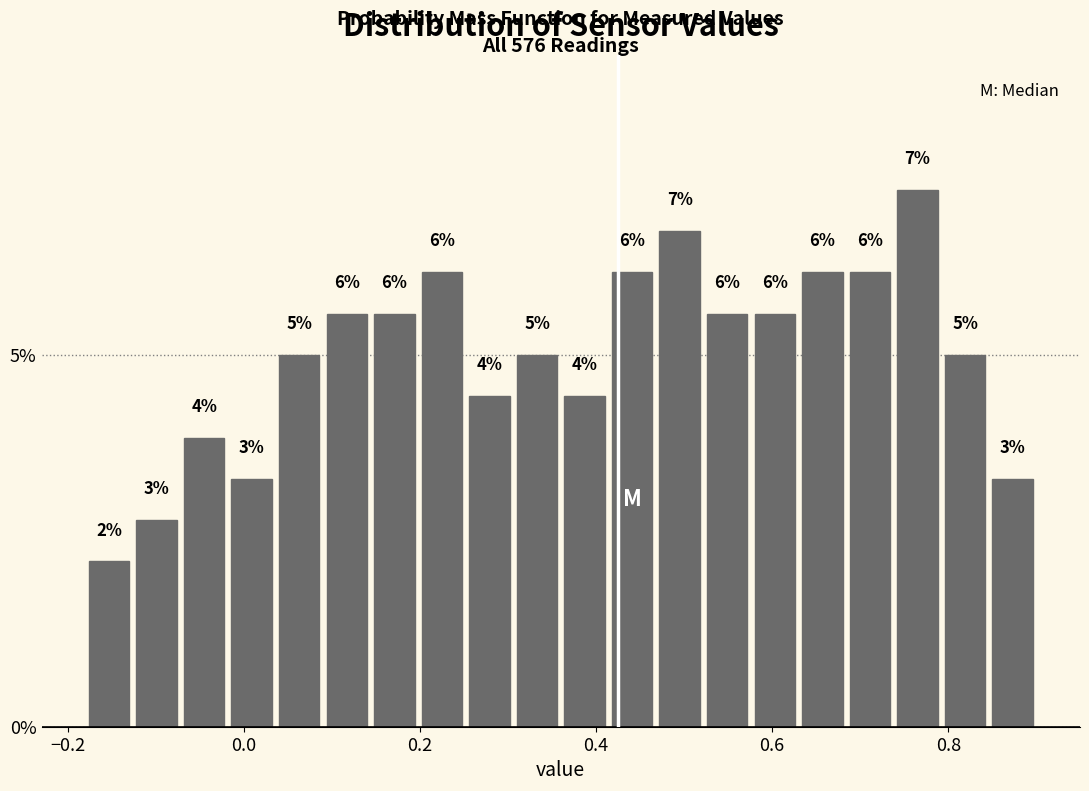

Around what value on the x-axis is the tallest bar? Give the approximate position of its centre, as read against the axis.

0.76